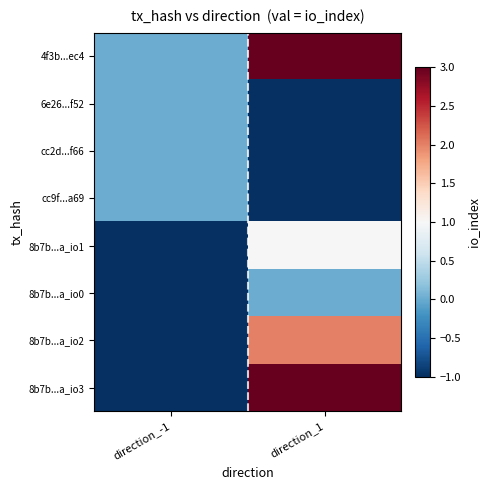

Rank the series by their maximum value, from lowest to highest.

6e26...f52, cc2d...f66, cc9f...a69, 8b7b...a_io0, 8b7b...a_io1, 8b7b...a_io2, 4f3b...ec4, 8b7b...a_io3